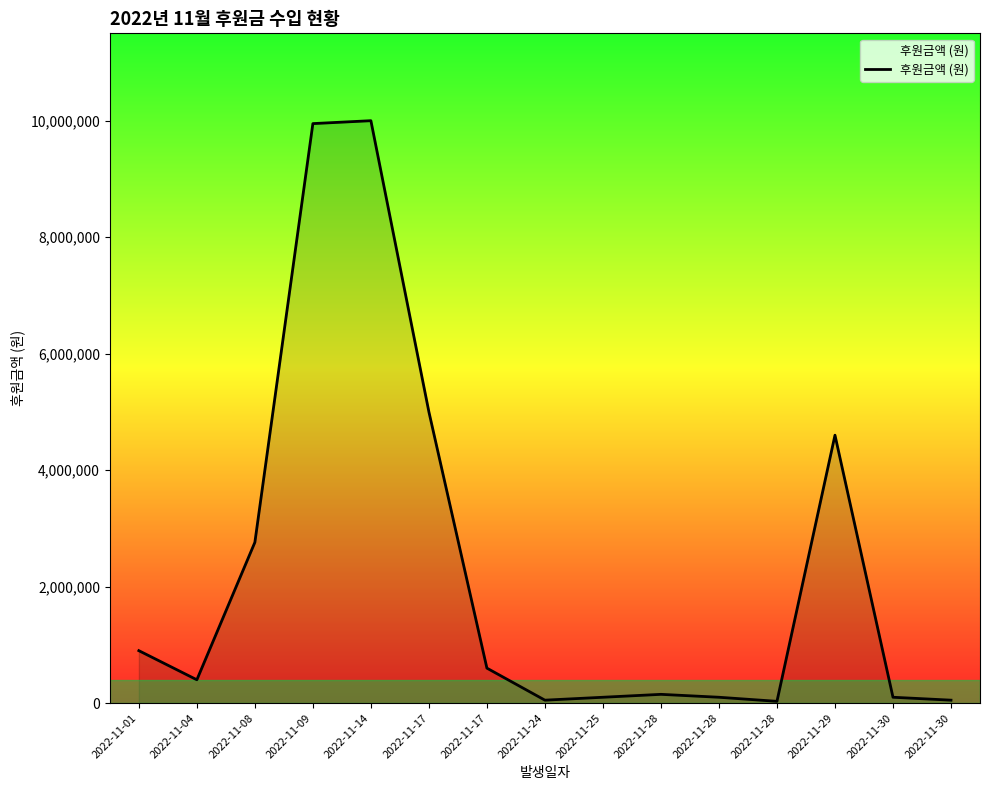

What is the minimum value shown in the chart?

30000